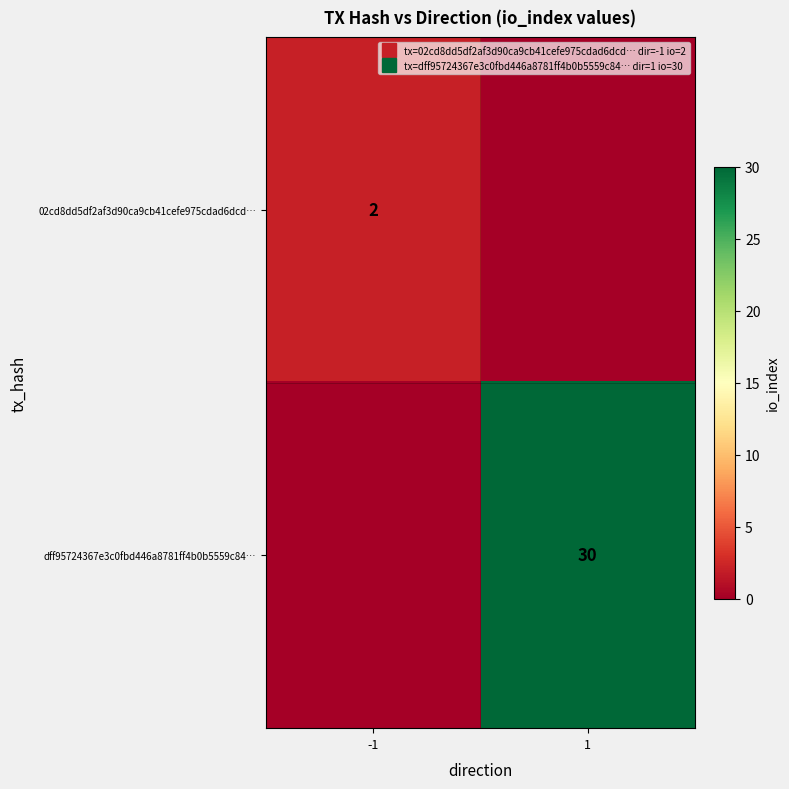

What is the total value across all series at -1?

2